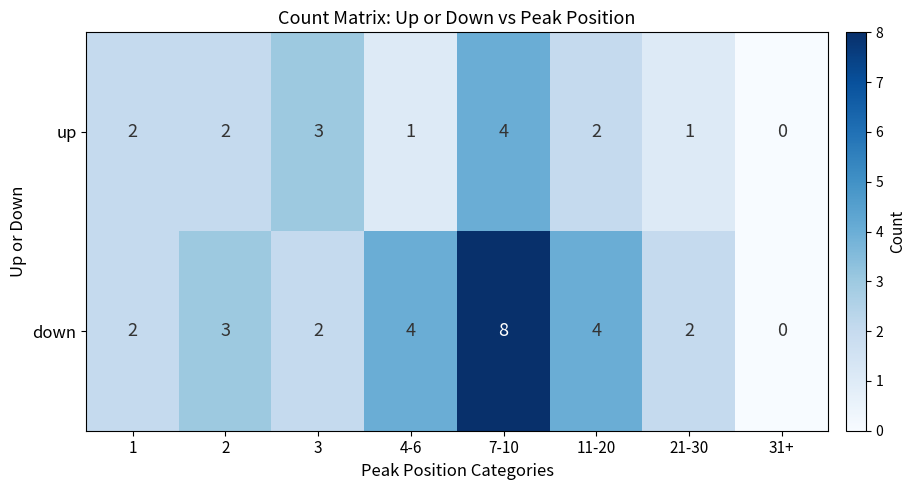

Between 7-10 and 21-30, which series saw the biggest shift?

down